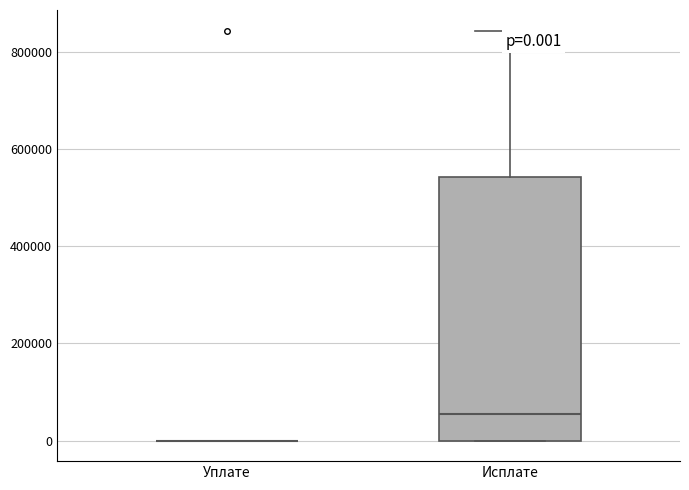

Which box is the tallest, from its lower edge to its upper edge?

Исплате